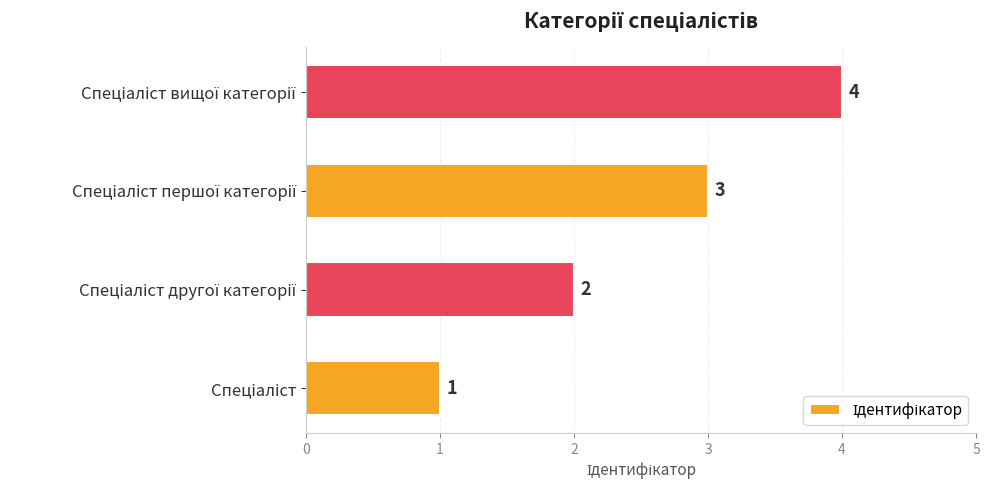

What is the sum of all values?

10